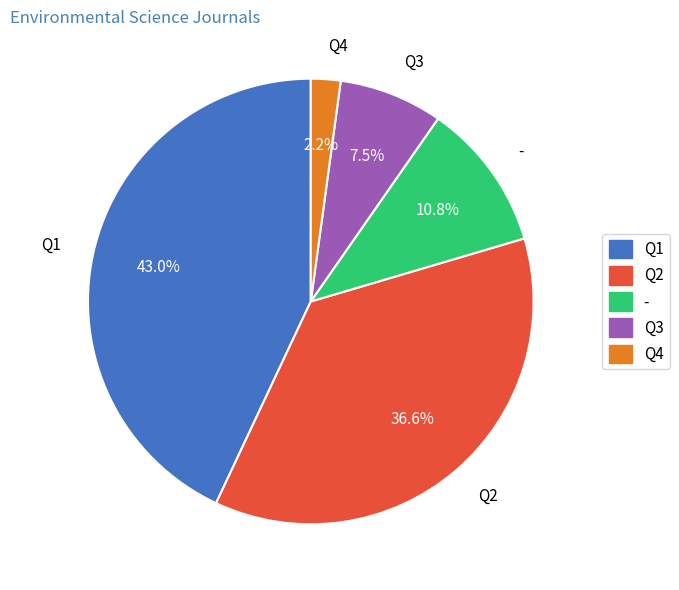

Which has a higher value, Q4 or Q1?

Q1